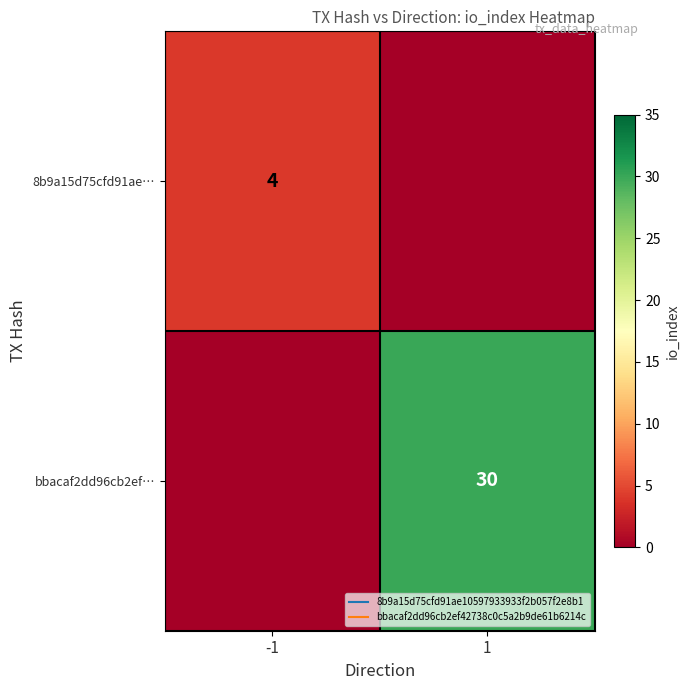

Rank the series by their average value, from lowest to highest.

8b9a15d75cfd91ae…, bbacaf2dd96cb2ef…